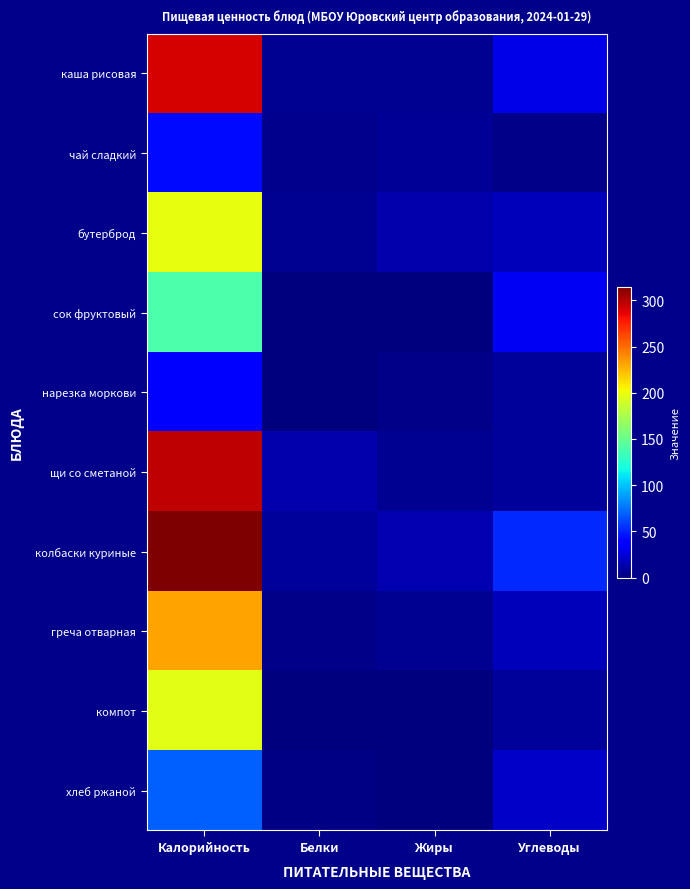

Which series changed the most between Калорийность and Жиры?

колбаски куриные